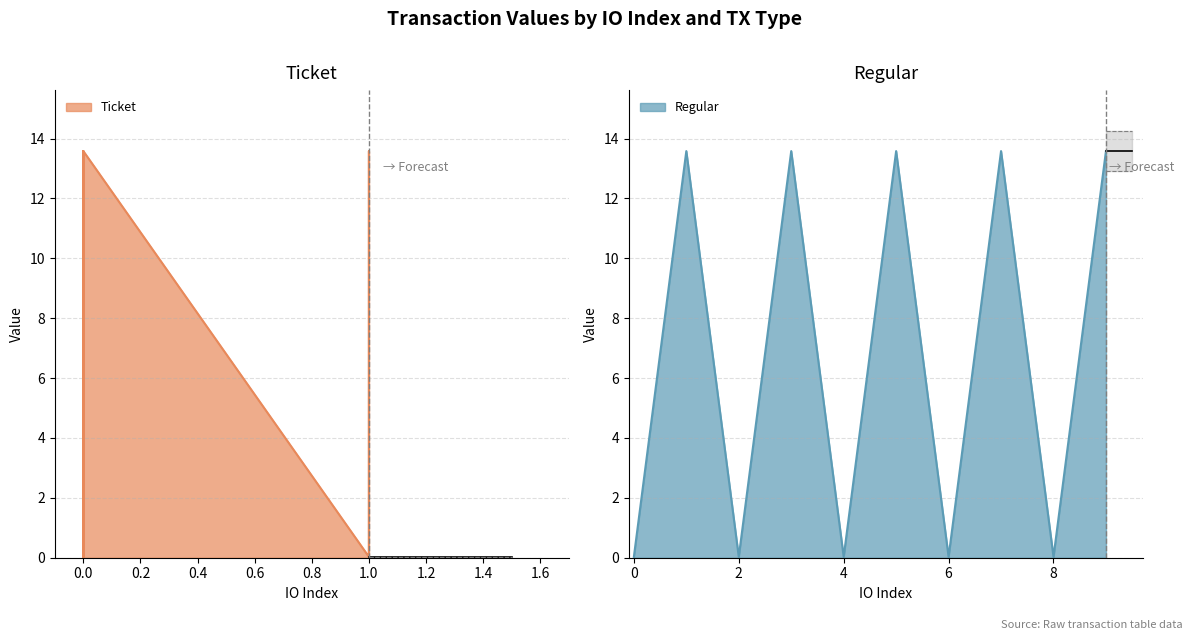

Rank the categories by value from highest to lowest.

1, 3, 5, 7, 9, 0, 2, 4, 6, 8